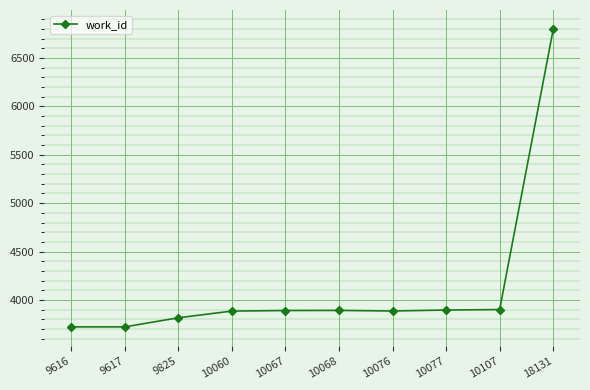

What is the value of the 3rd point from the left?

3816